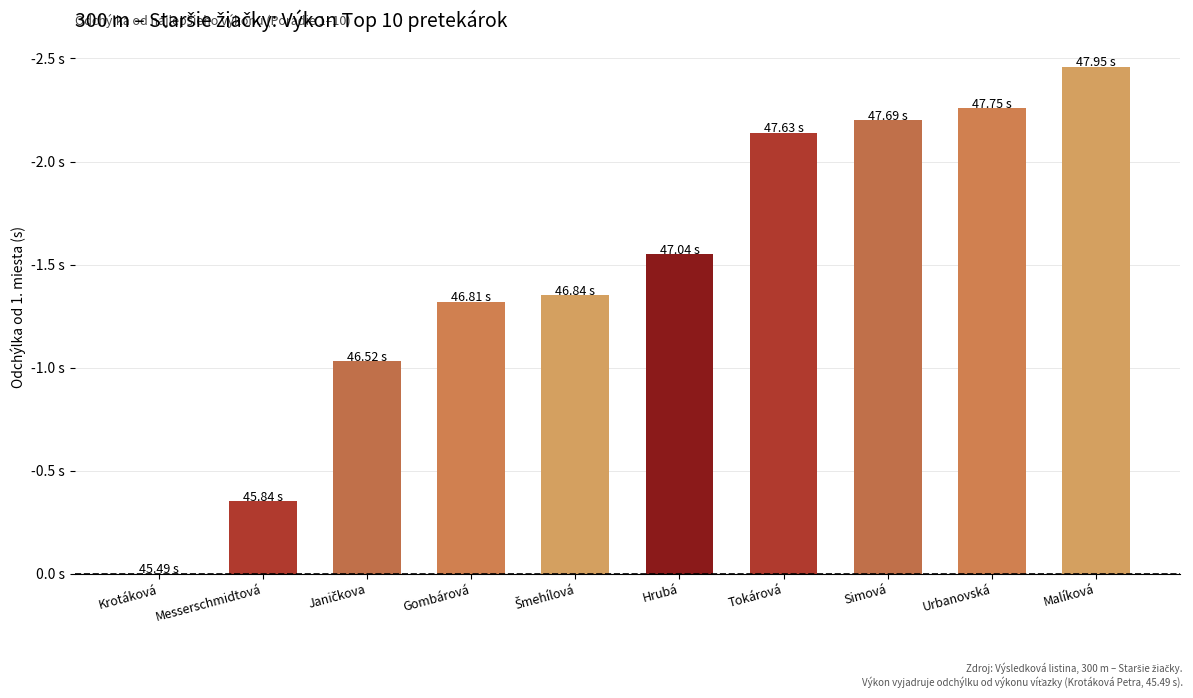

What is the label of the 3rd bar from the left?

Janičkova